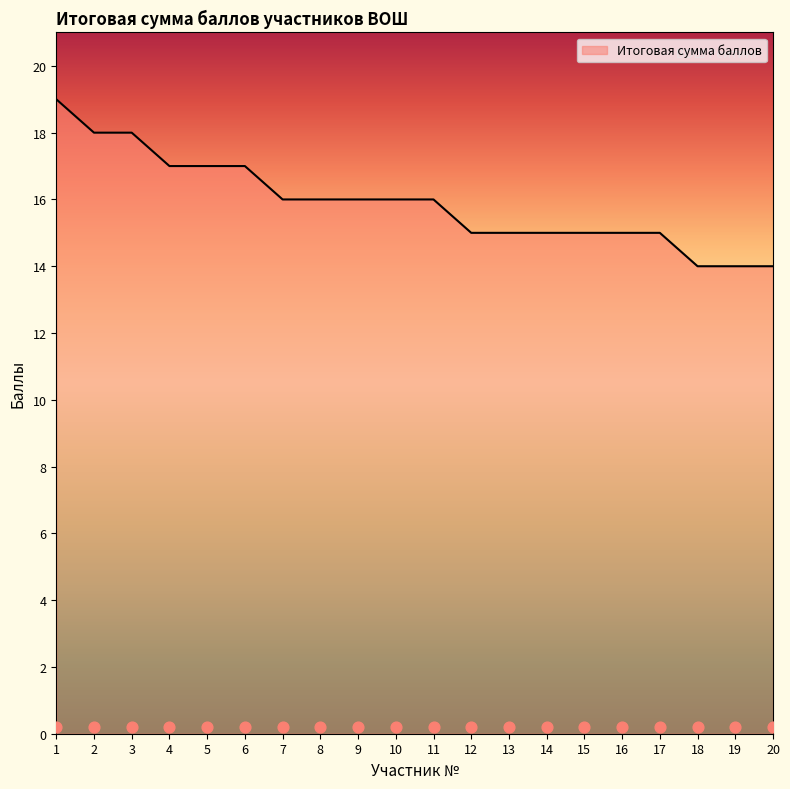

Which has a higher value, 9 or 14?

9